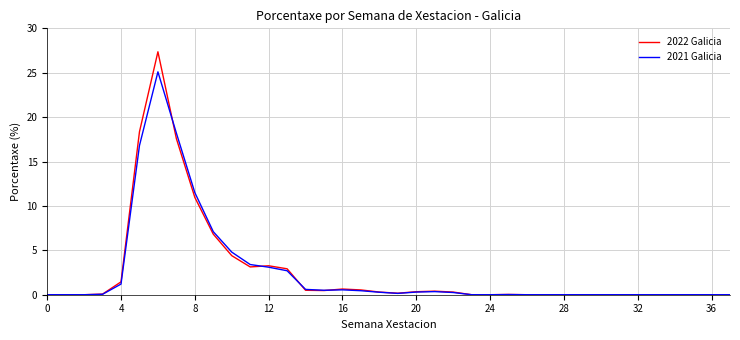

List the series in order of their peak value, lowest first.

2021 Galicia, 2022 Galicia